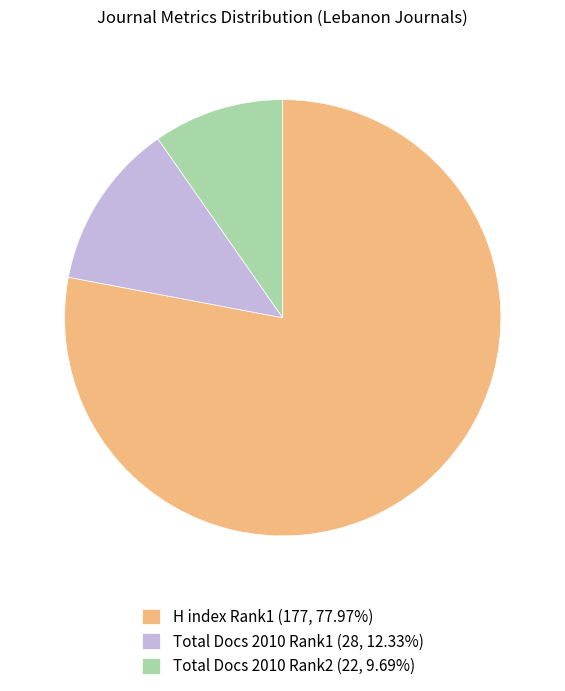

Approximately how many times larger is the value at H index Rank1 (177, 77.97%) compared to Total Docs 2010 Rank1 (28, 12.33%)?

6.3